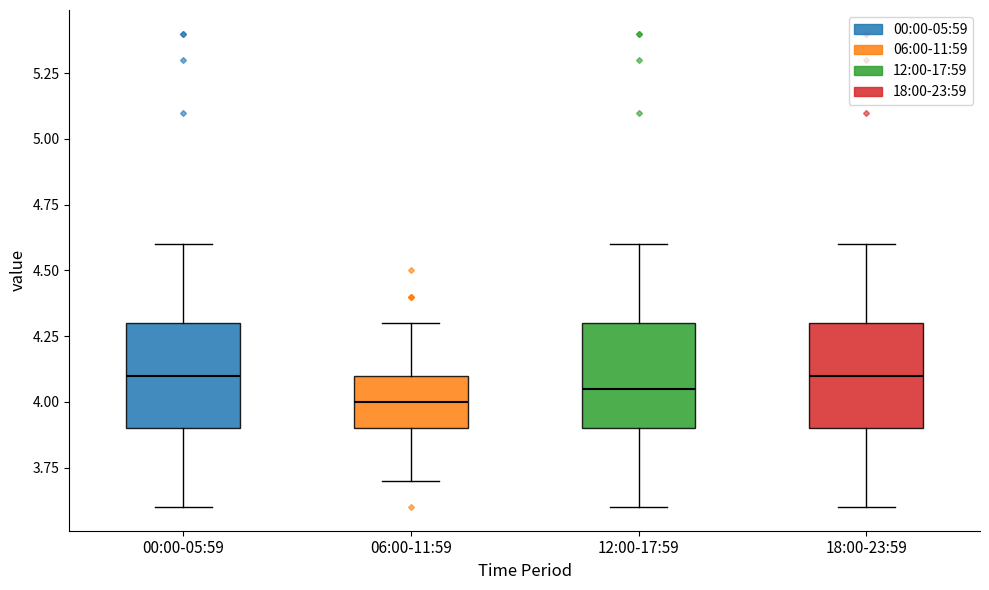

Where does the upper whisker of the box for 12:00-17:59 end on the y-axis? The values are not printed on the chart, so give them approximately, as read against the axis.

4.60